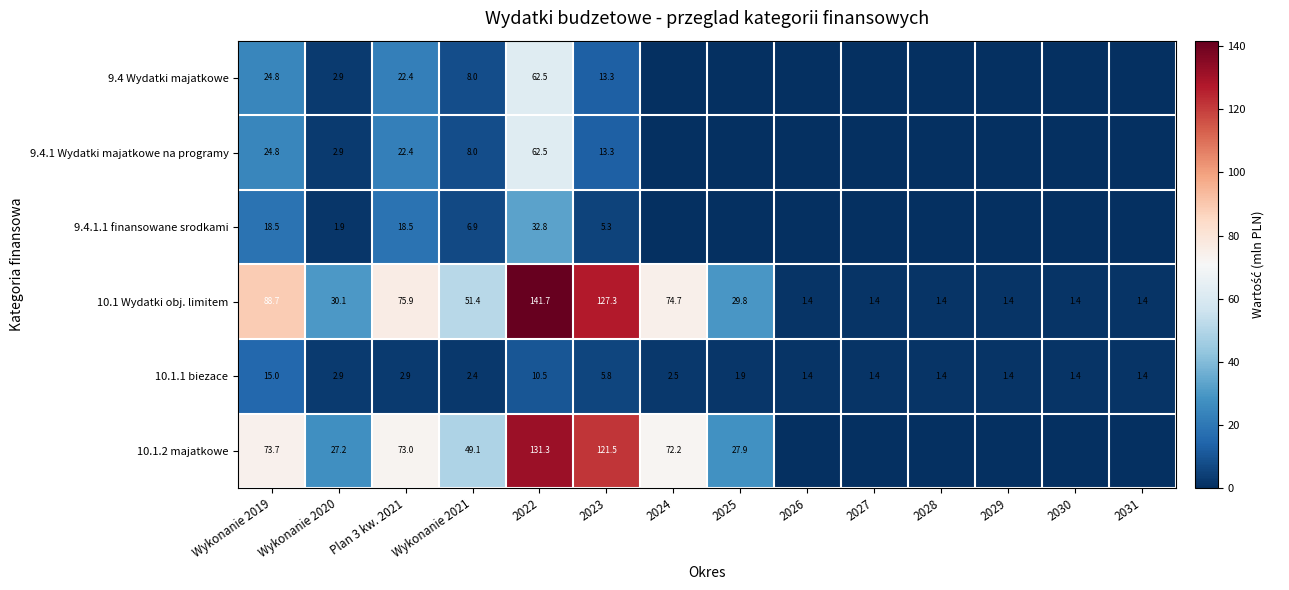

What is the total value across all series at 2029?

2.9